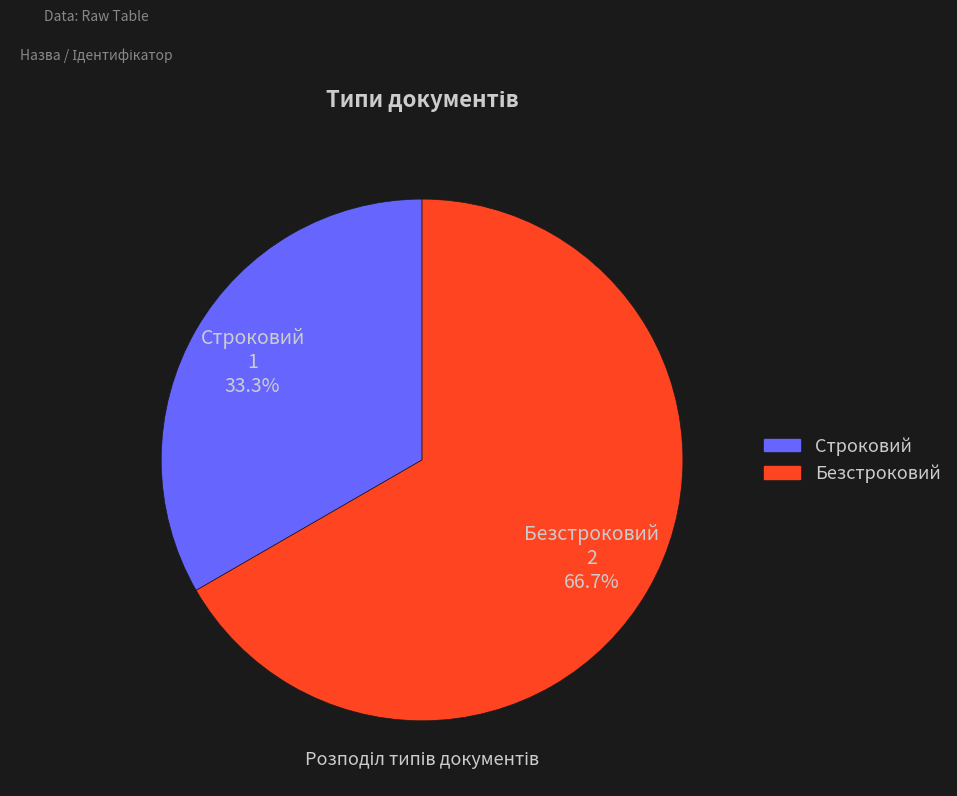

What portion of the pie excludes Строковий?

66.7%